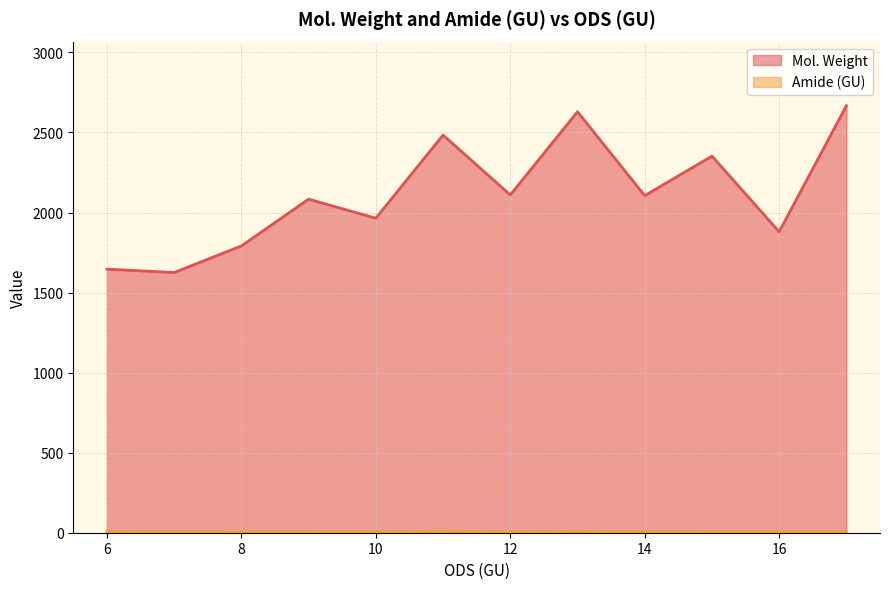

What is the highest value of the Mol. Weight series?

2667.5